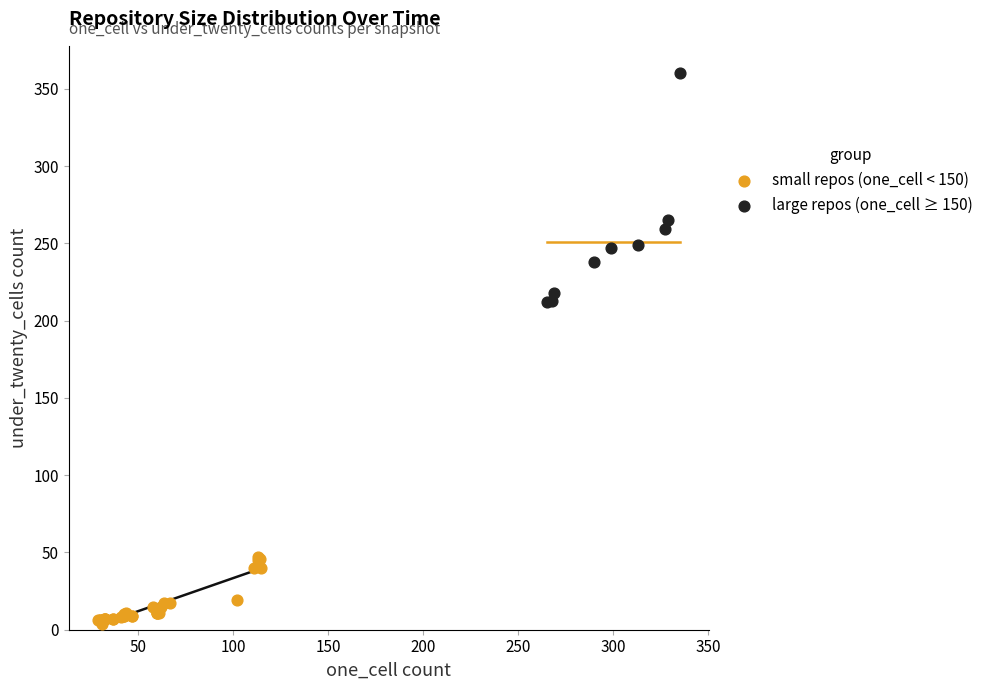

Which series reaches the minimum Y coordinate?

small repos (one_cell < 150)